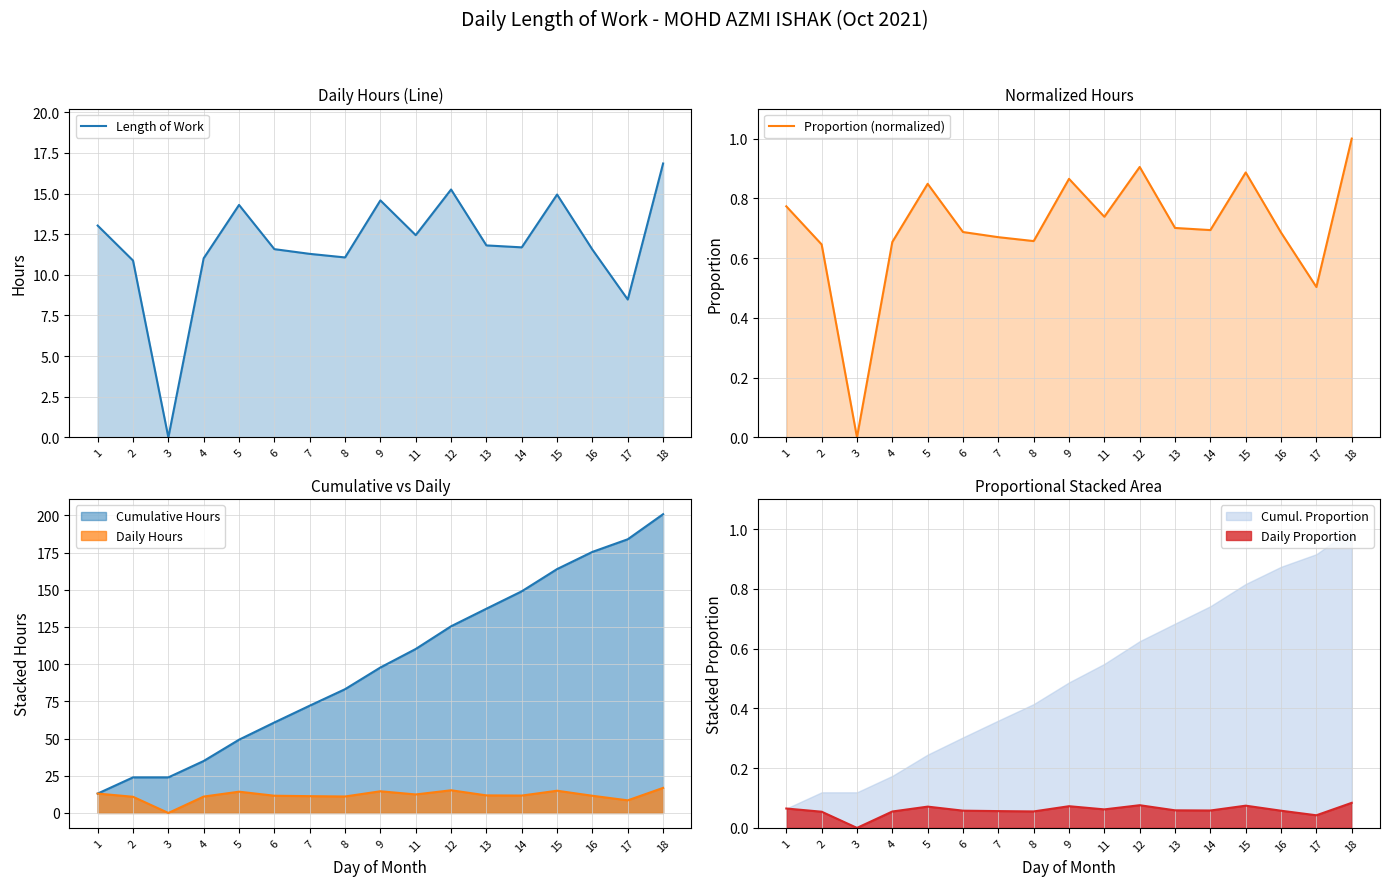

At which category is the sum across all series the highest?

18